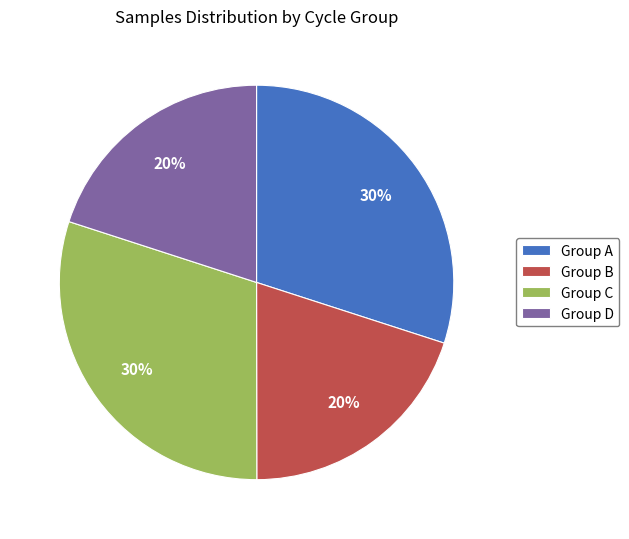

To the nearest percent, what is the difference between the largest and smallest slice percentages?

10%